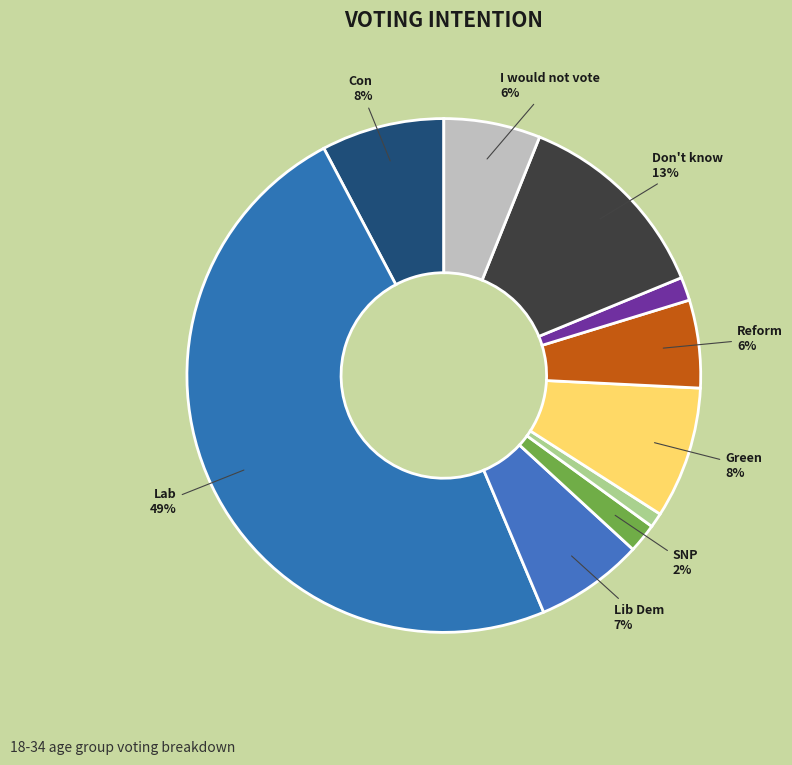

Which slice is the largest?

Lab